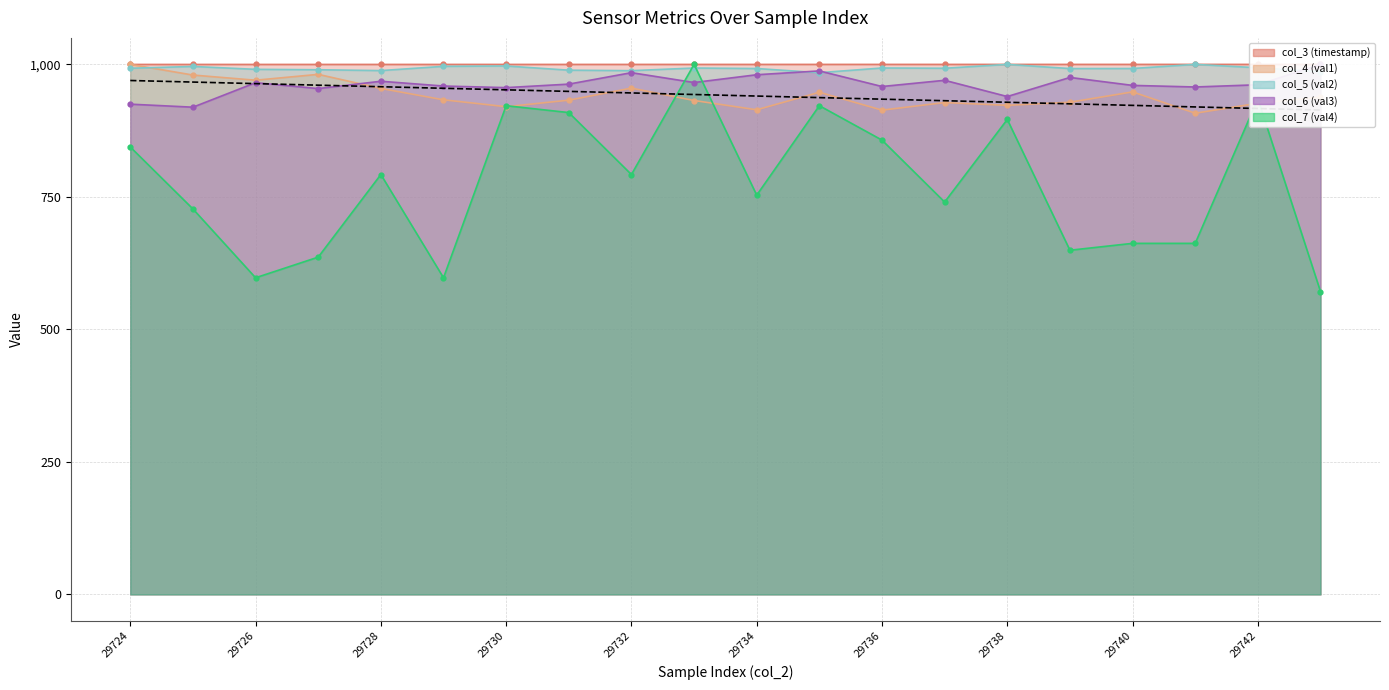

True or false: col_7 (val4) has a value of 571.4 at 29743.

True